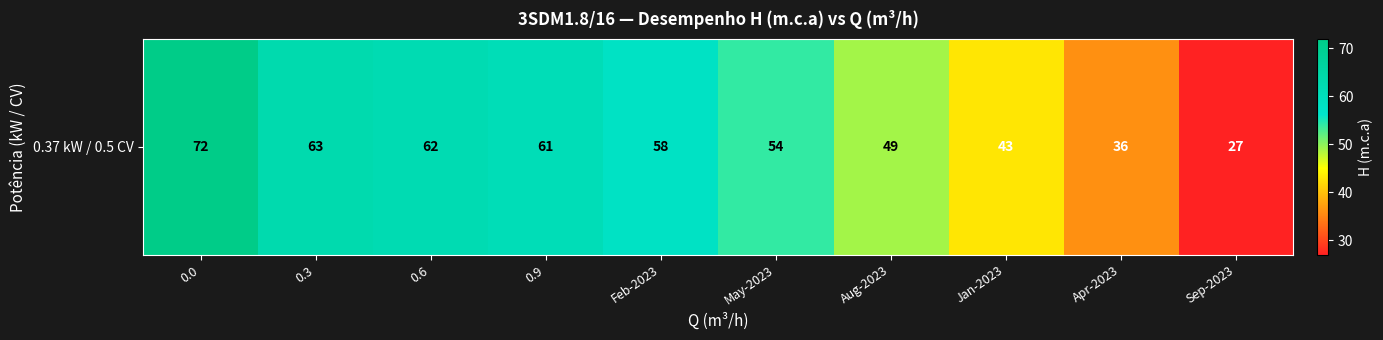

At which label is the value closest to 49?

Aug-2023